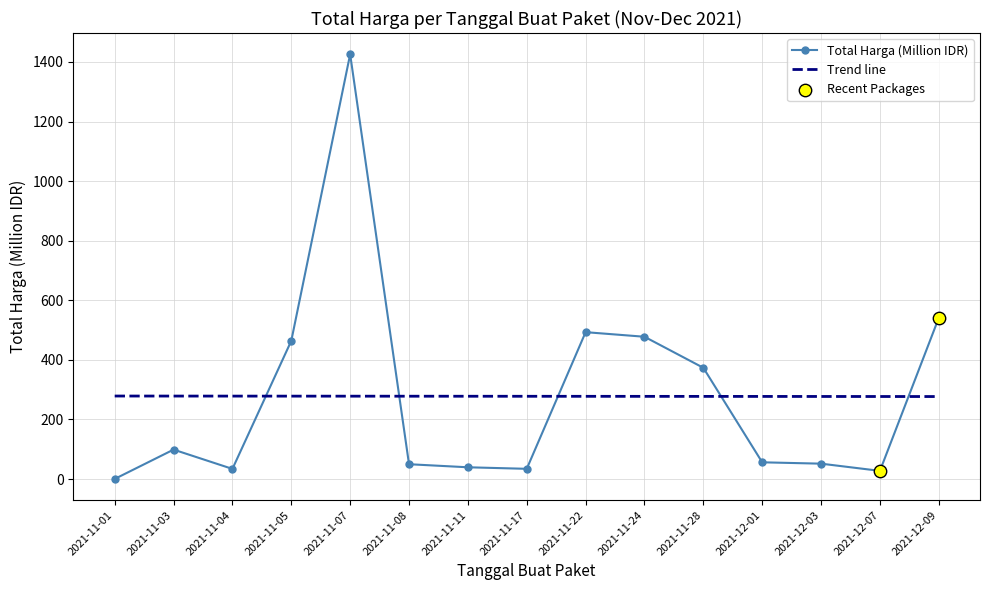

Which series has the widest spread of values?

Total Harga (Million IDR)